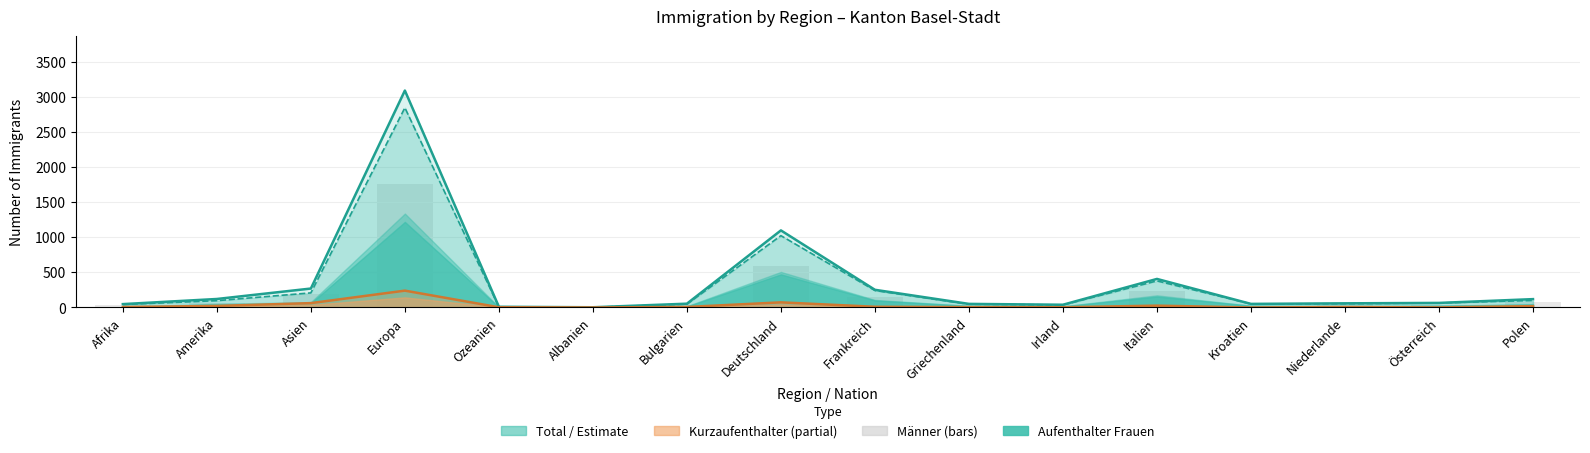

What is the minimum value shown in the chart?

1